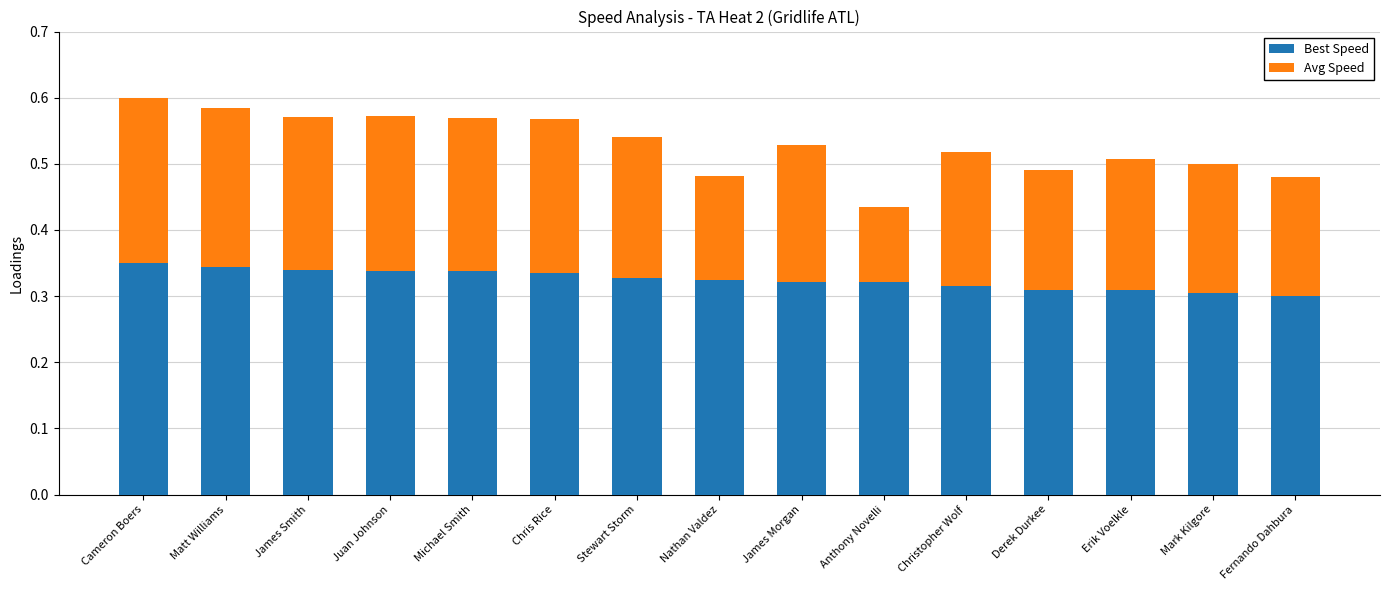

What is the sum of all Best Speed values?

4.9